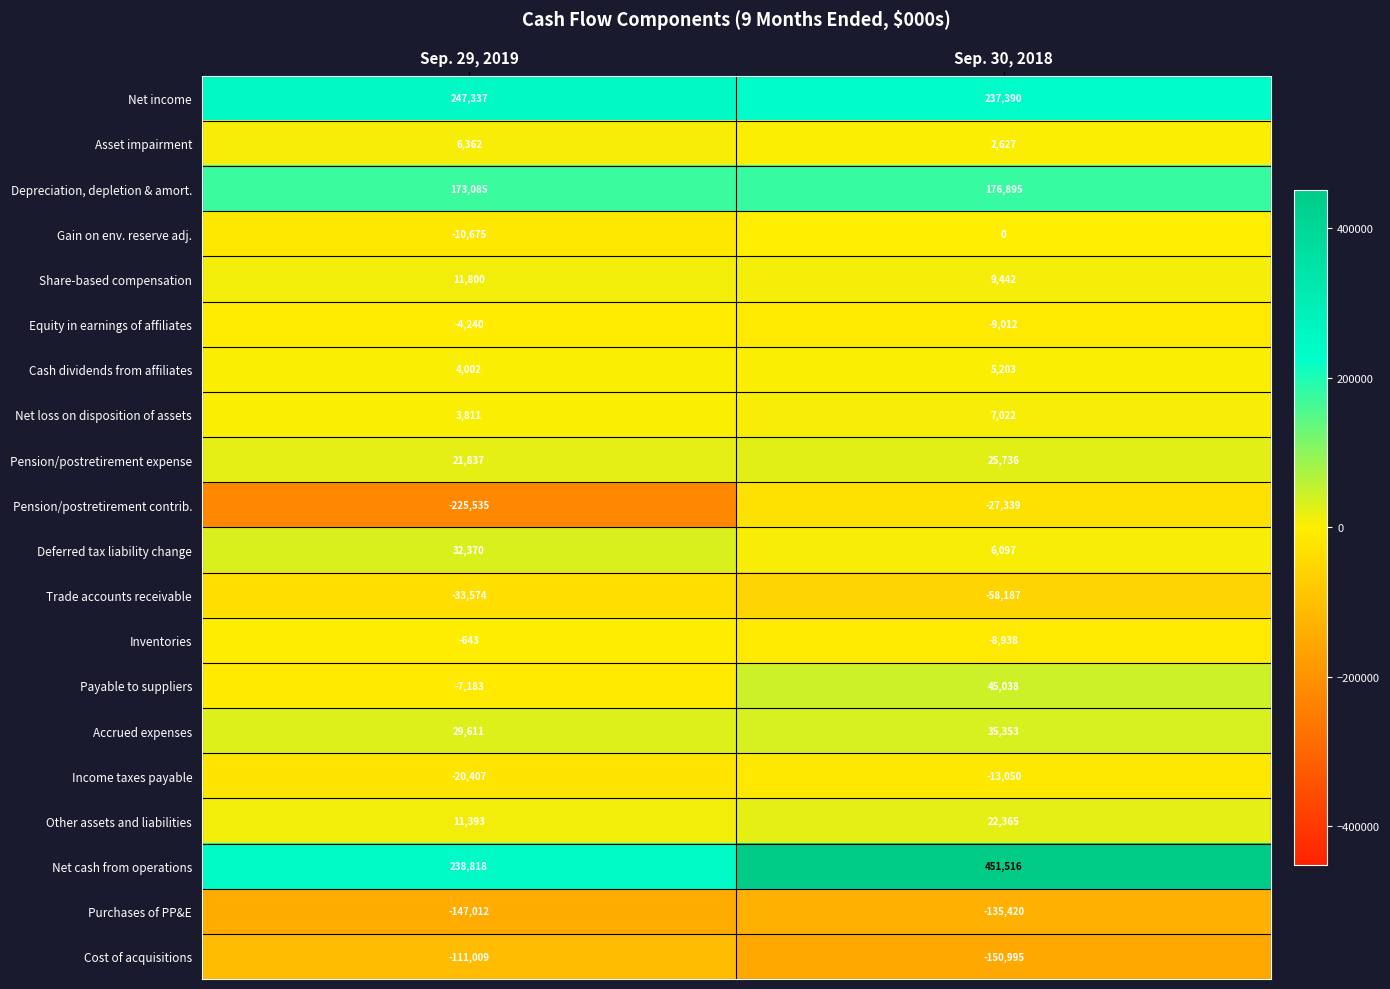

What is the minimum value shown in the chart?

-225535